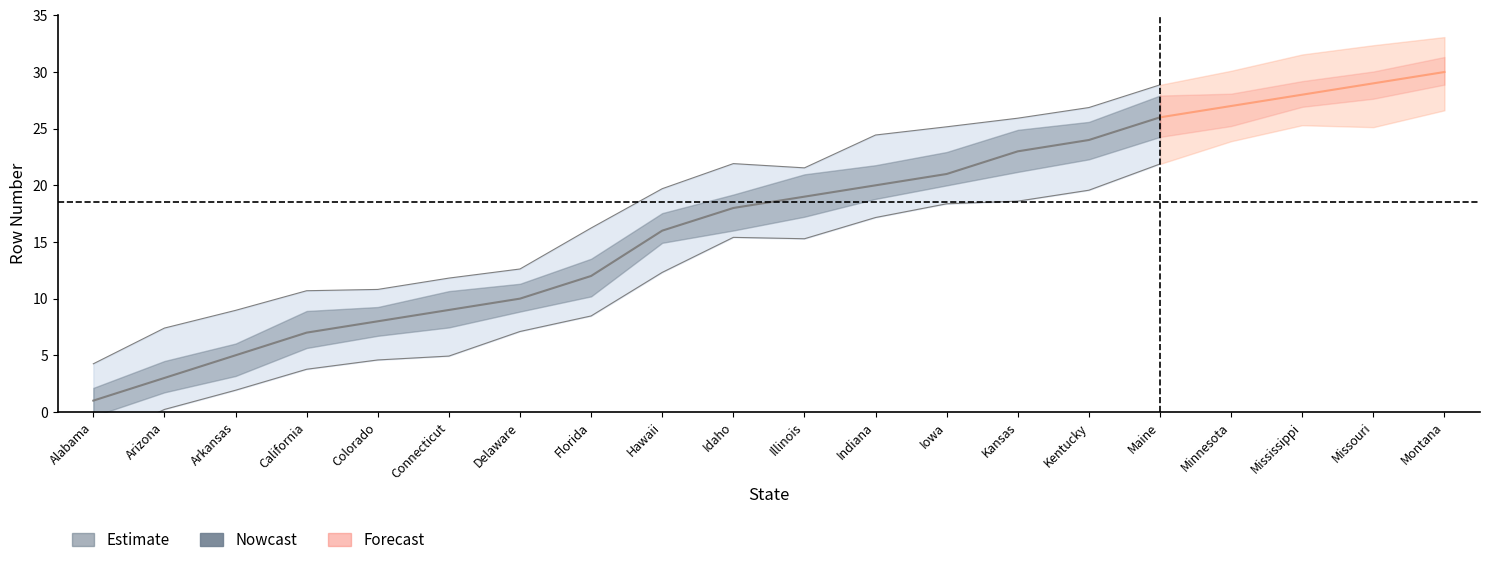

What is the sum of all values?

336